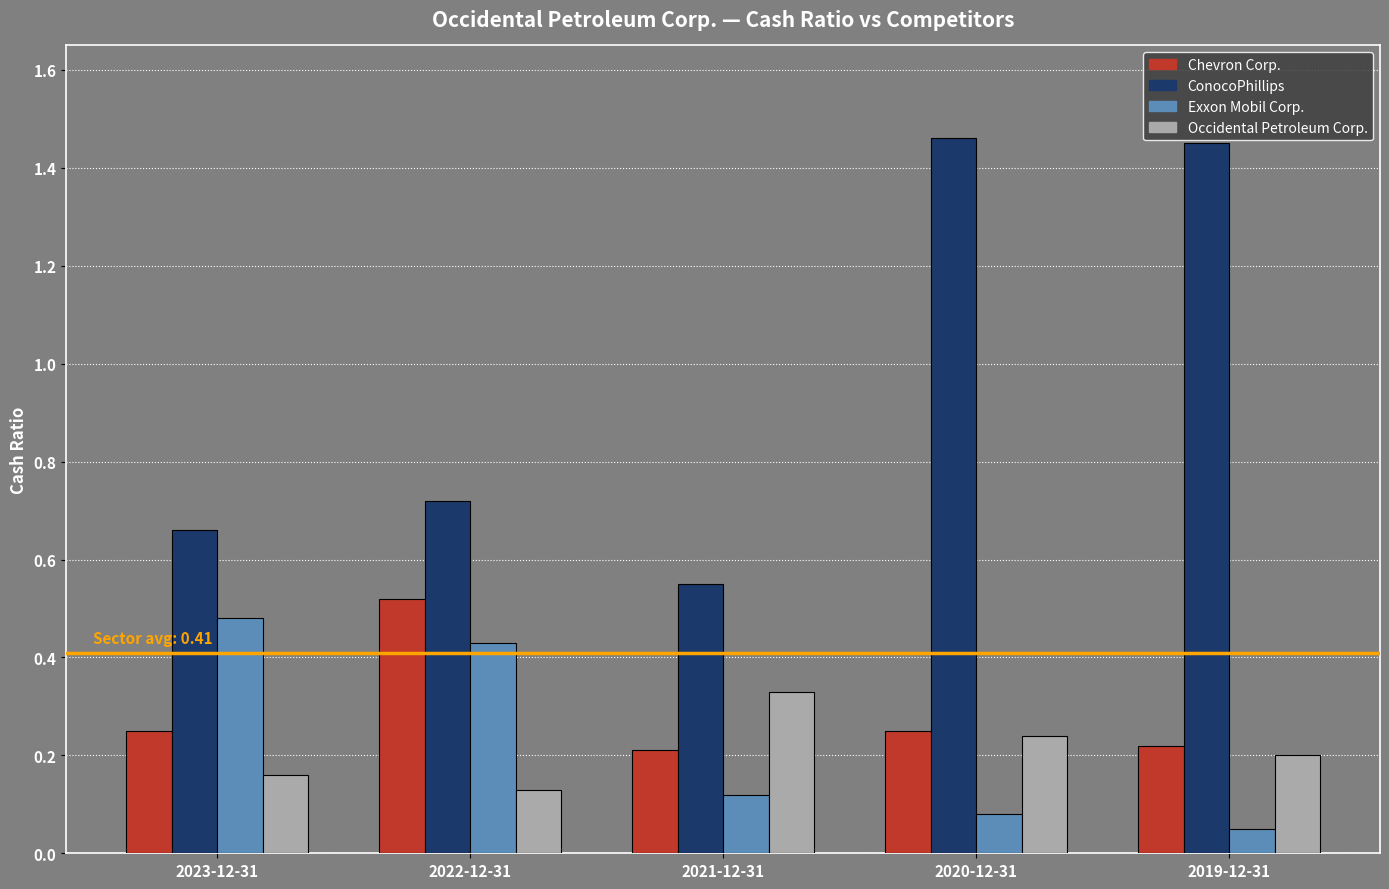

At which label does Occidental Petroleum Corp. reach its minimum?

2022-12-31